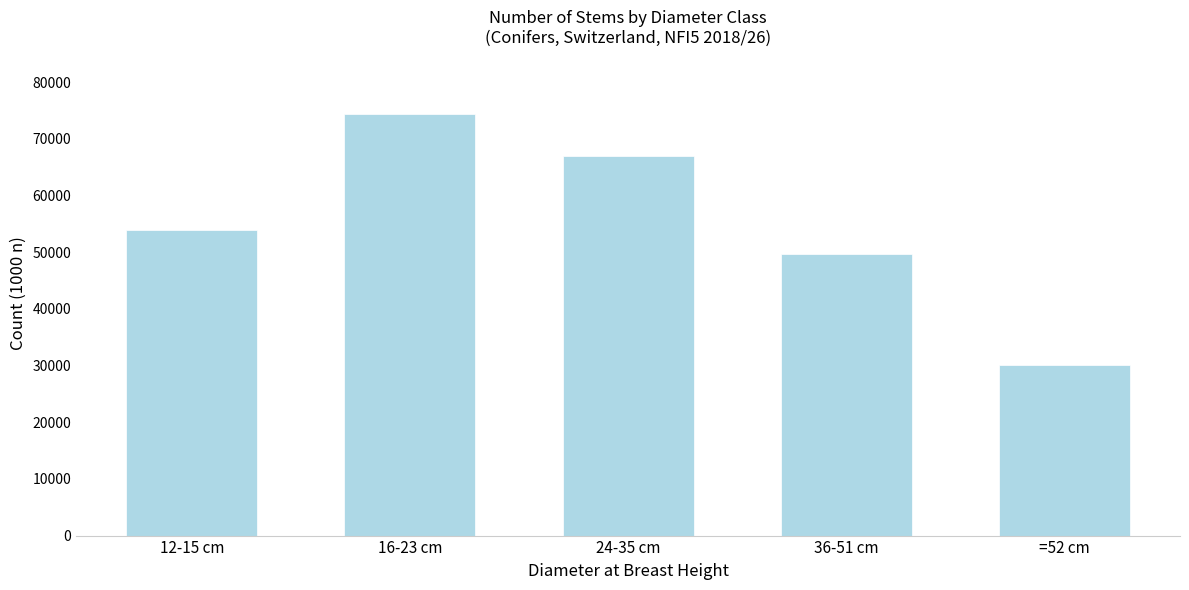

Reading left to right, extract all data points from this chart.

53861	74370	66937	49684	30044